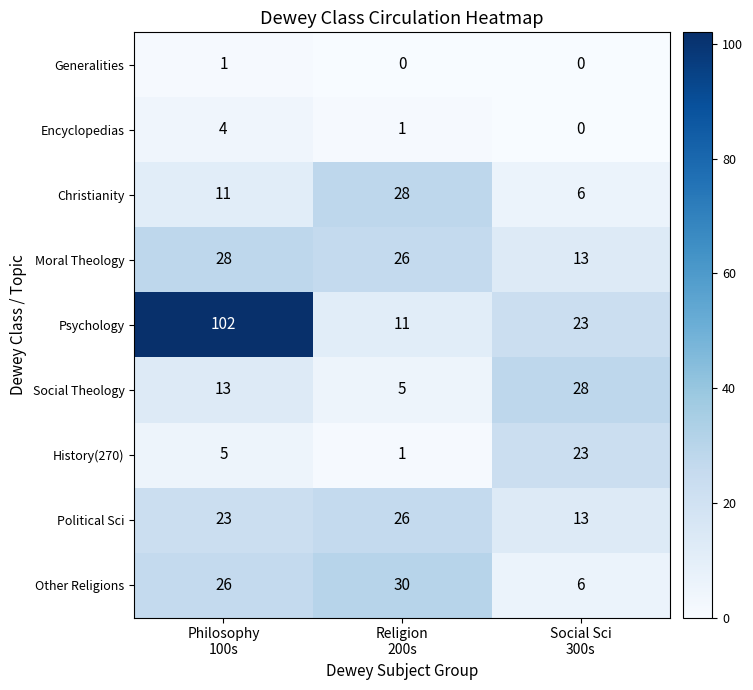

What is the sum of all Christianity values?

45